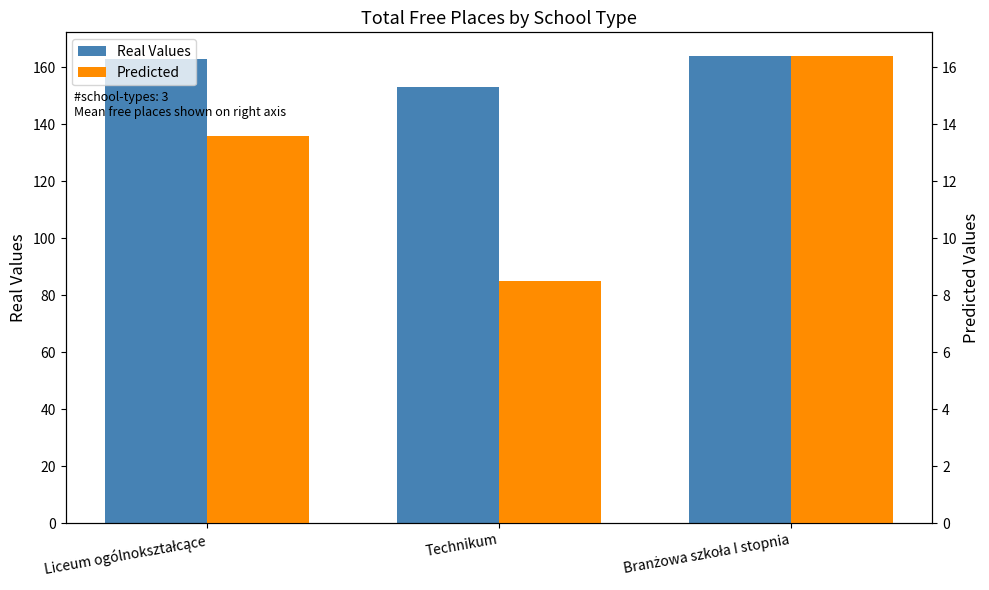

True or false: Real Values has a value of 290.0 at Branżowa szkoła I stopnia.

False